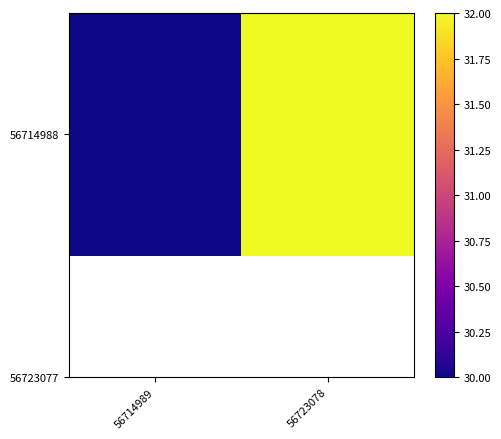

What is the average value?

31